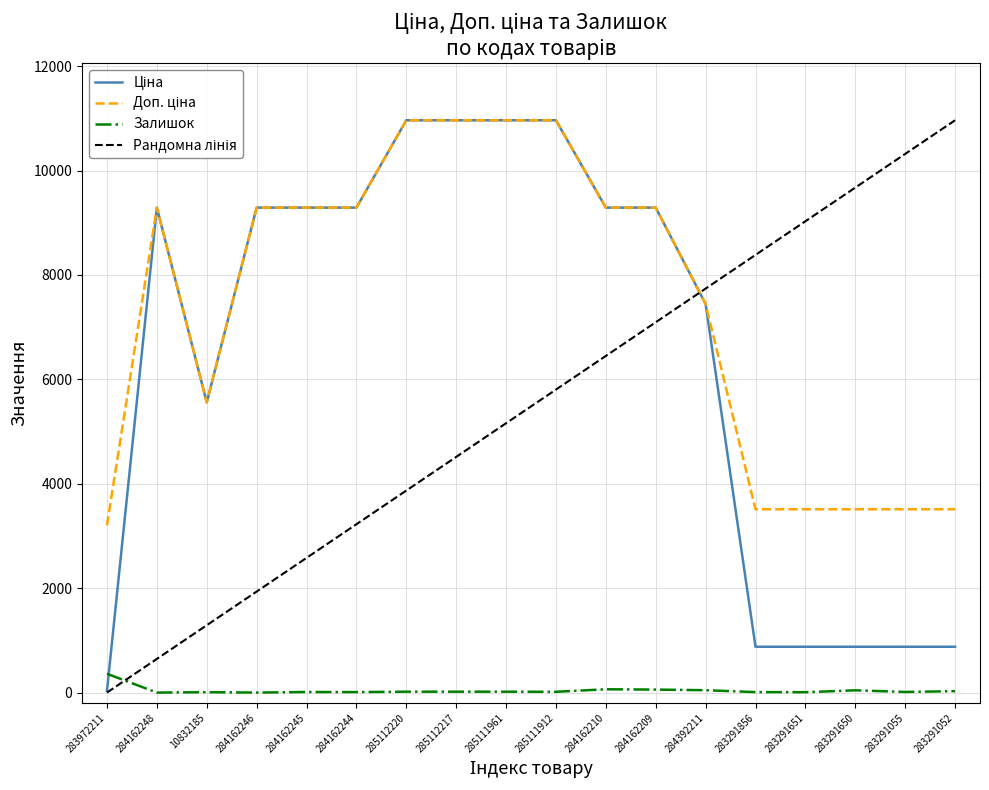

Is the value of Залишок at 284392211 greater than the value of Ціна at 283291651?

No